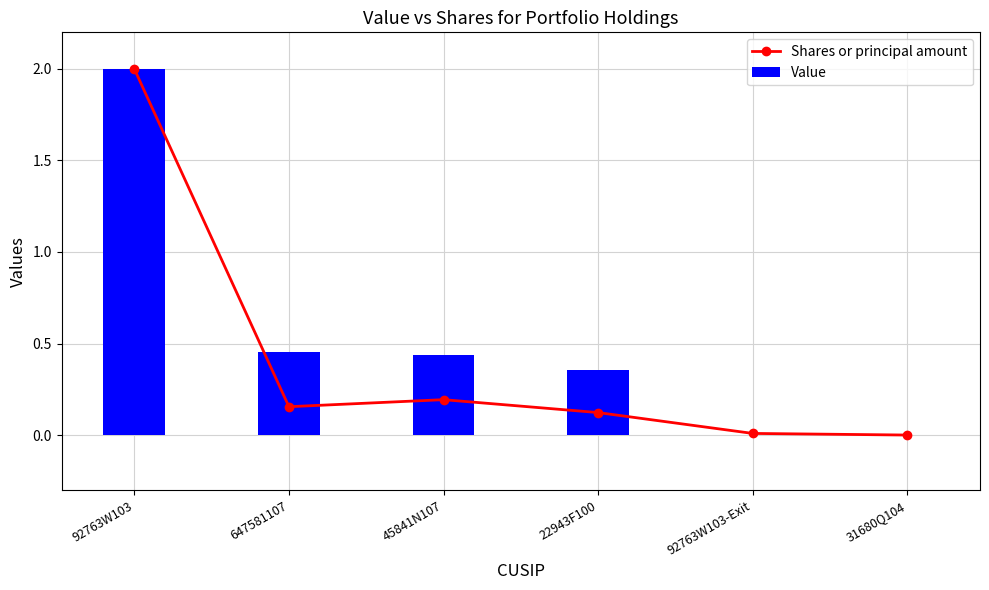

What are all the series names shown in the legend?

Shares or principal amount, Value